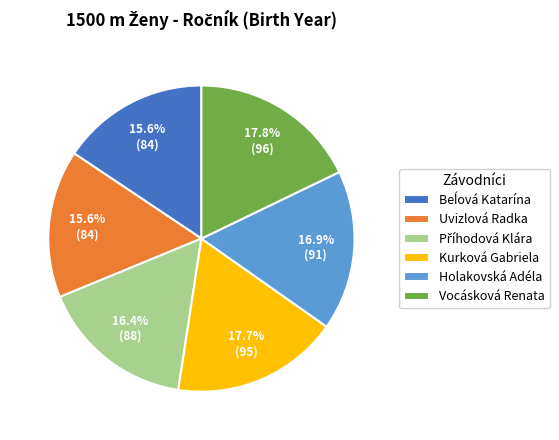

To the nearest percent, what portion does Kurková Gabriela represent?

18%